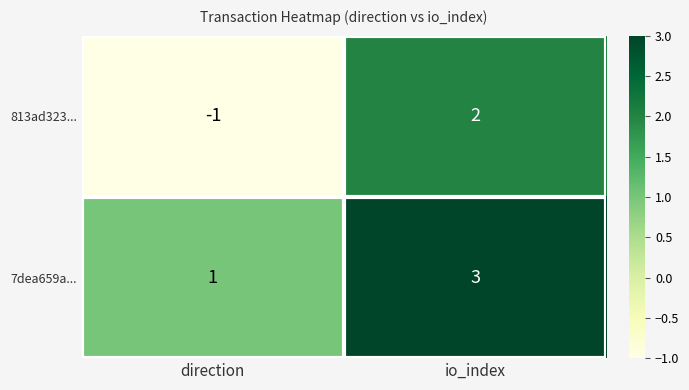

List the series in order of their overall mean, lowest first.

813ad323..., 7dea659a...